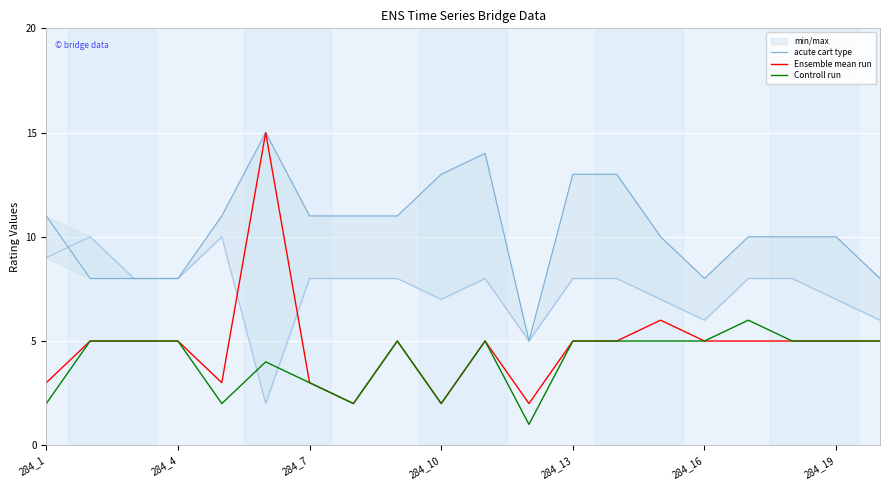

The Ensemble mean run series shows 5 at 284_4. True or false?

True